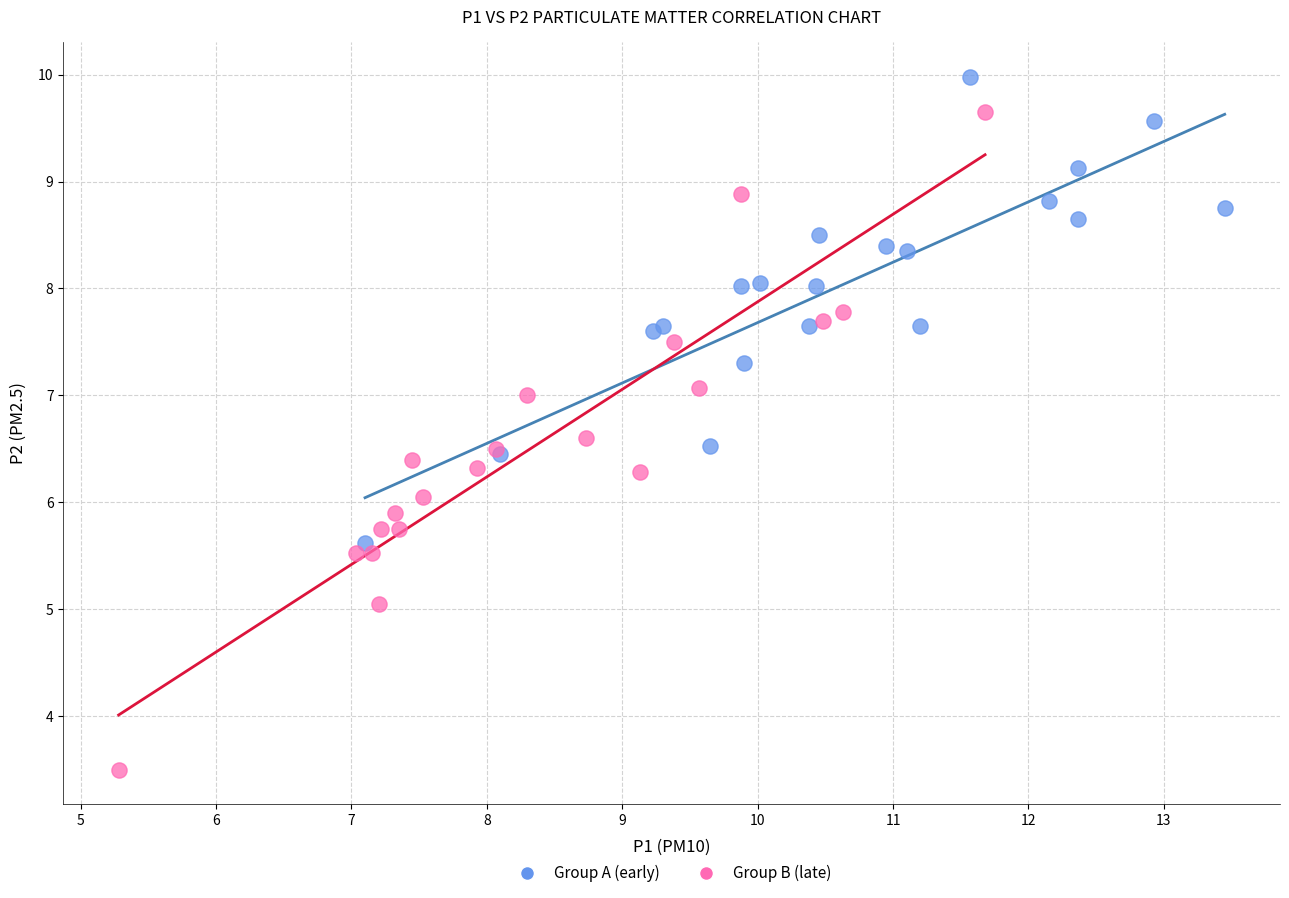

Which series contains the lowest Y value?

Group B (late)